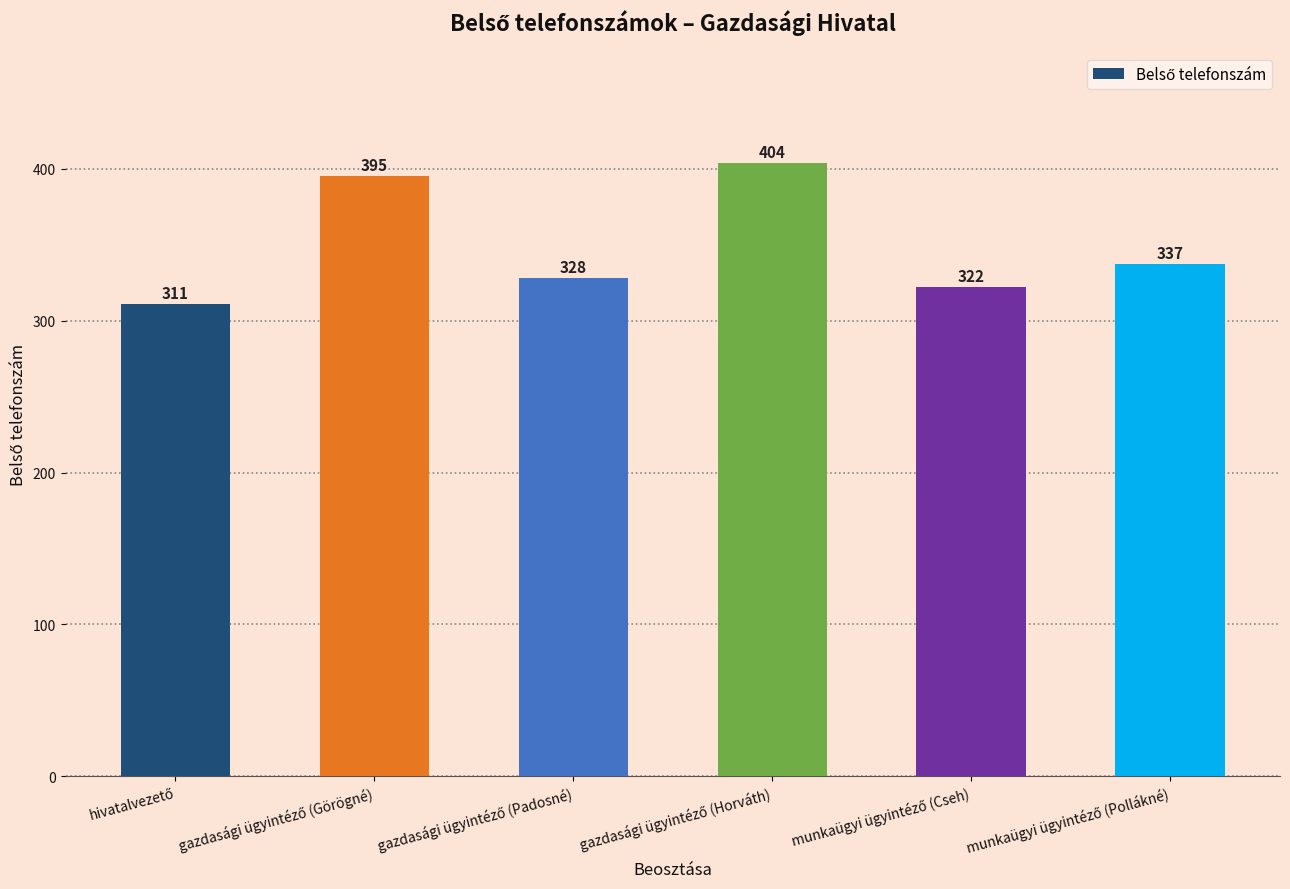

Are the bars grouped side by side (vs. stacked)?

No